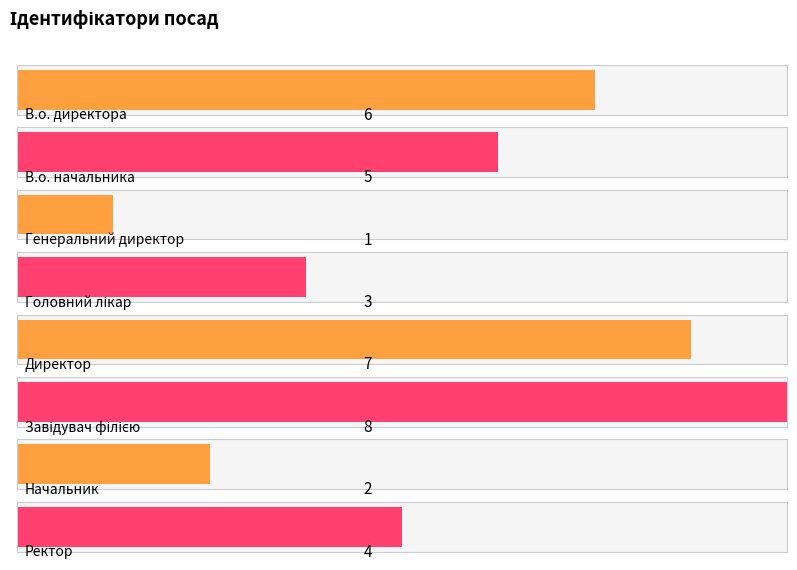

List the labels in order of value, smallest first.

Генеральний директор, Начальник, Головний лікар, Ректор, В.о. начальника, В.о. директора, Директор, Завідувач філією